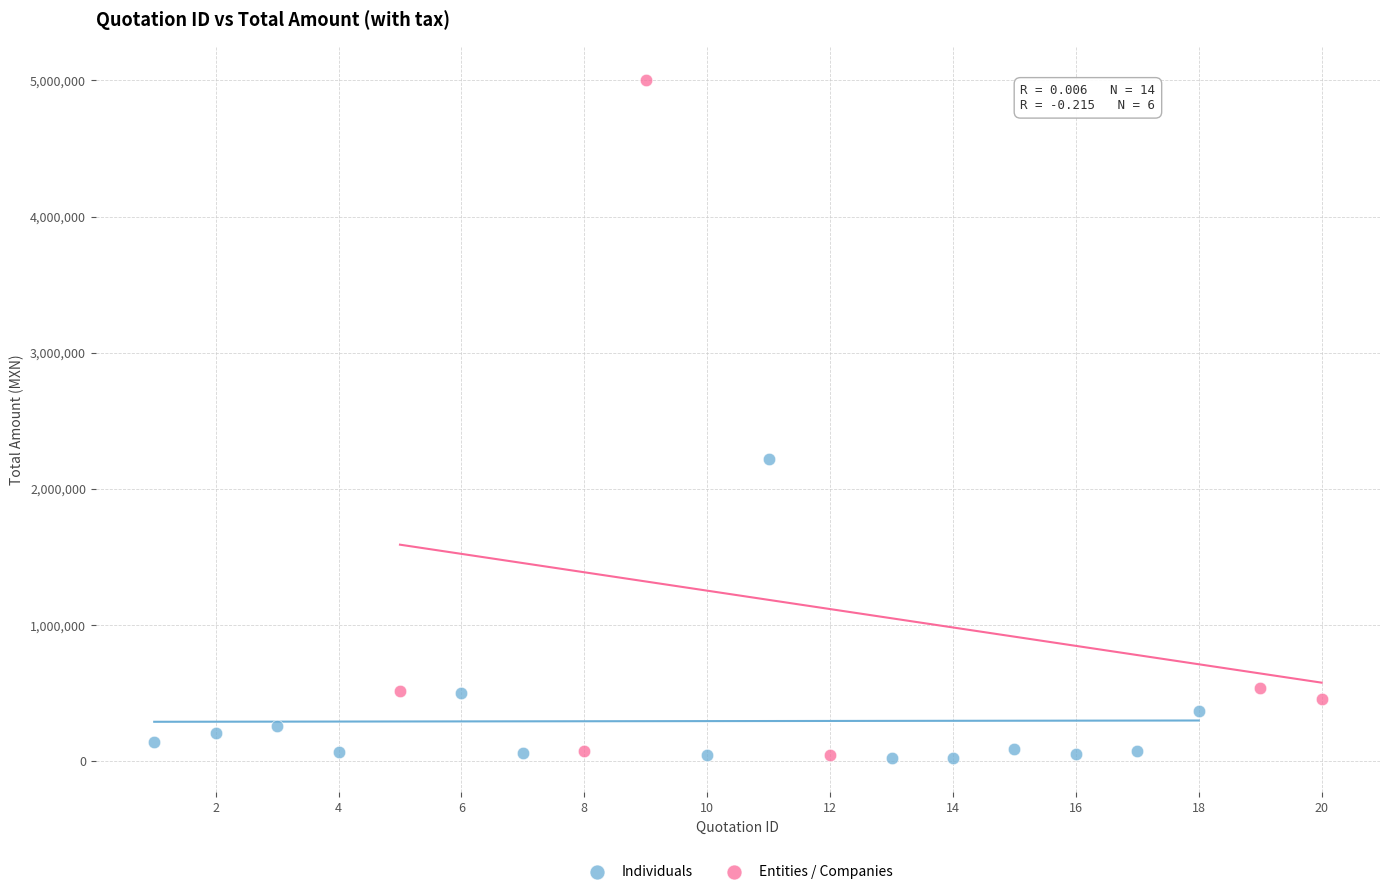

Which series has the largest Y range (max minus min)?

Entities / Companies